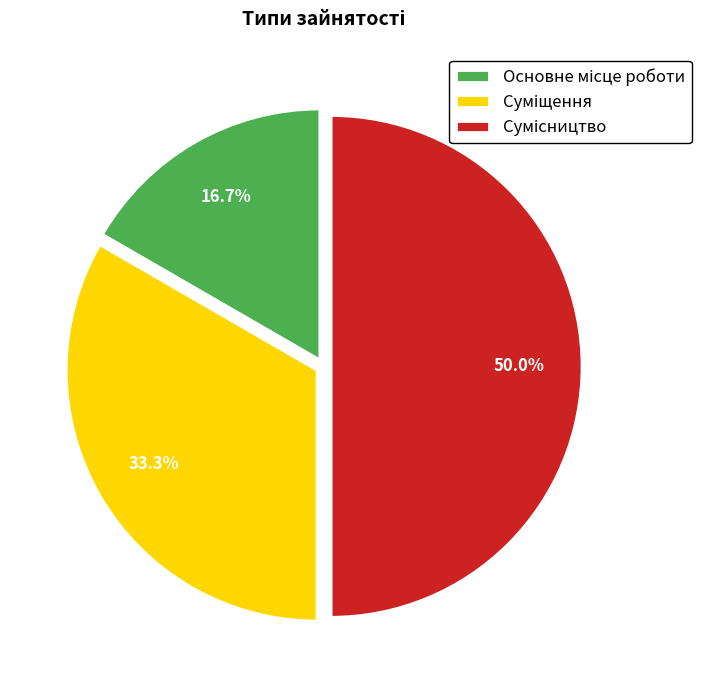

To the nearest percent, what percentage of the pie is Основне місце роботи?

17%